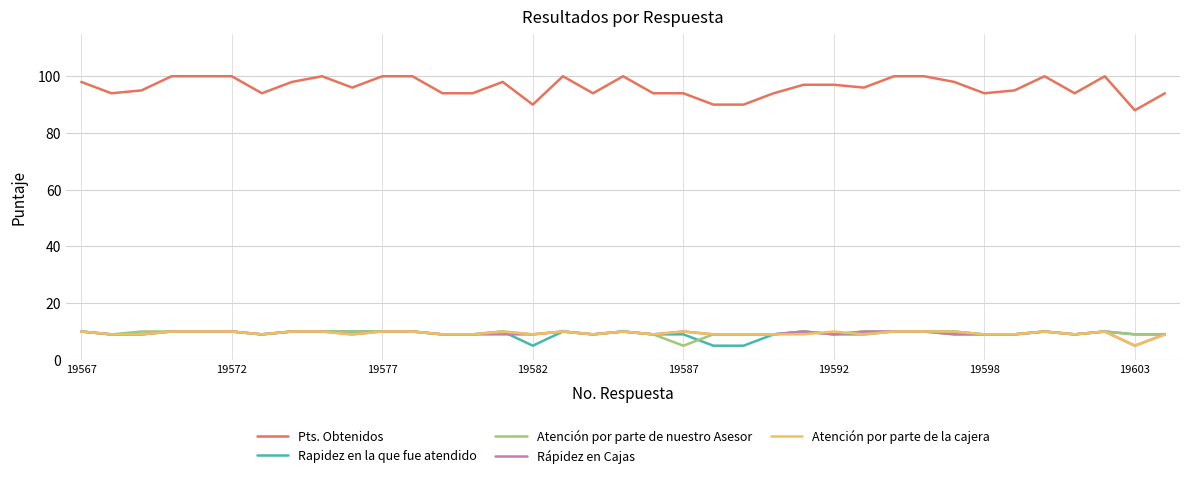

True or false: Pts. Obtenidos and Rápidez en Cajas cross at least once.

False